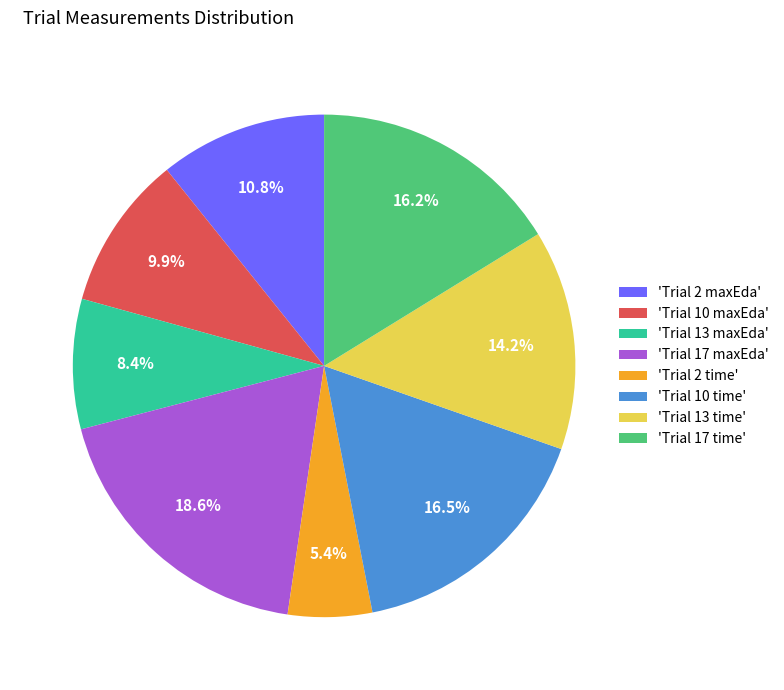

How many slices are in this pie chart?

8